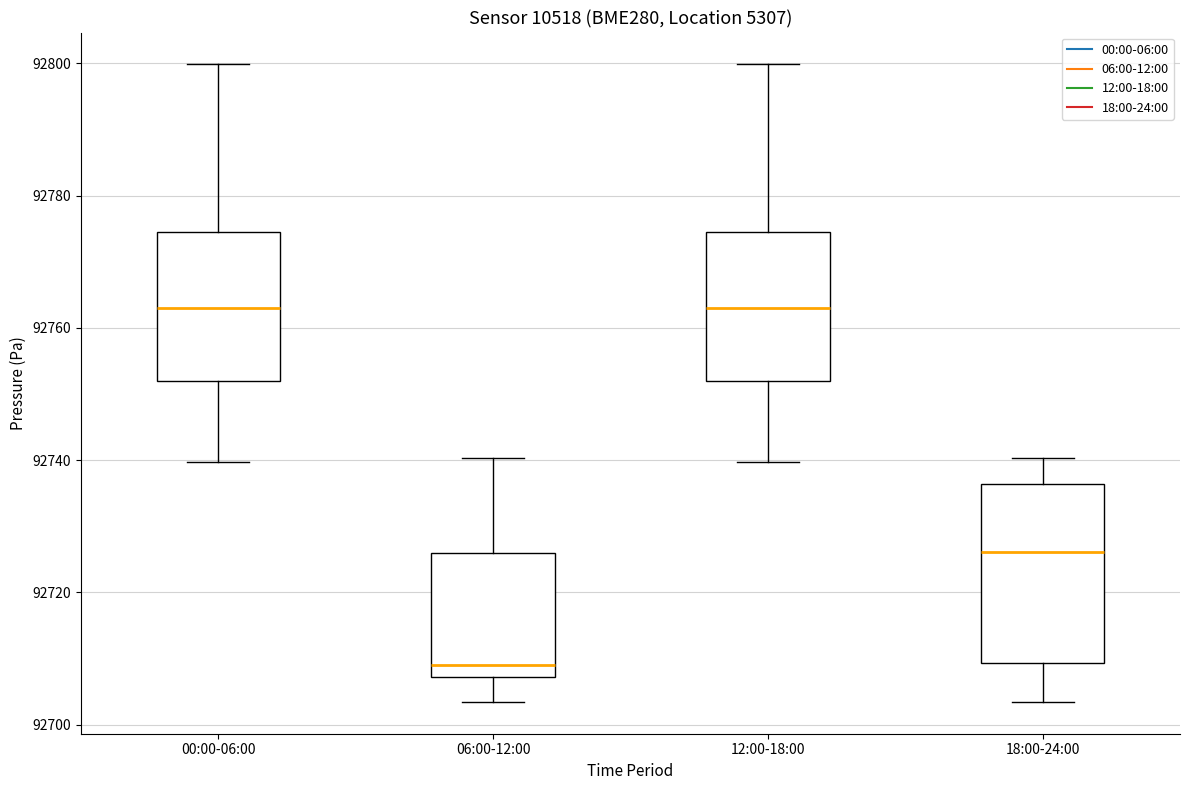

Comparing the boxes themselves (not the whiskers), which one is the tallest?

18:00-24:00